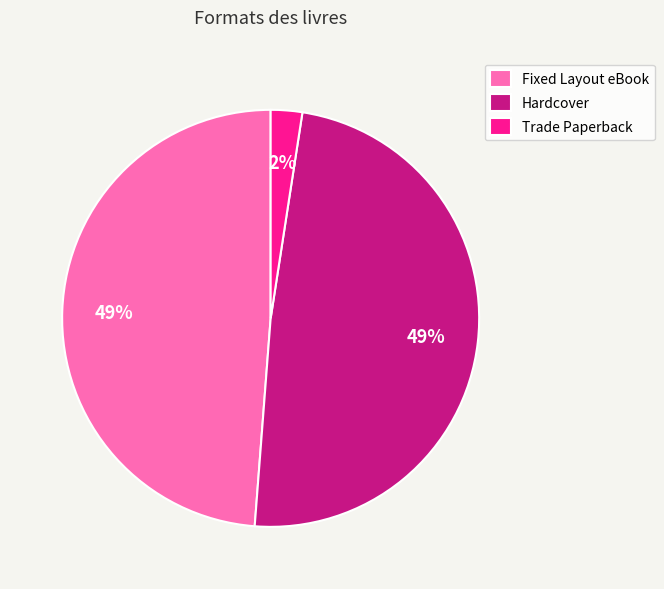

Does any single category account for the majority?

No